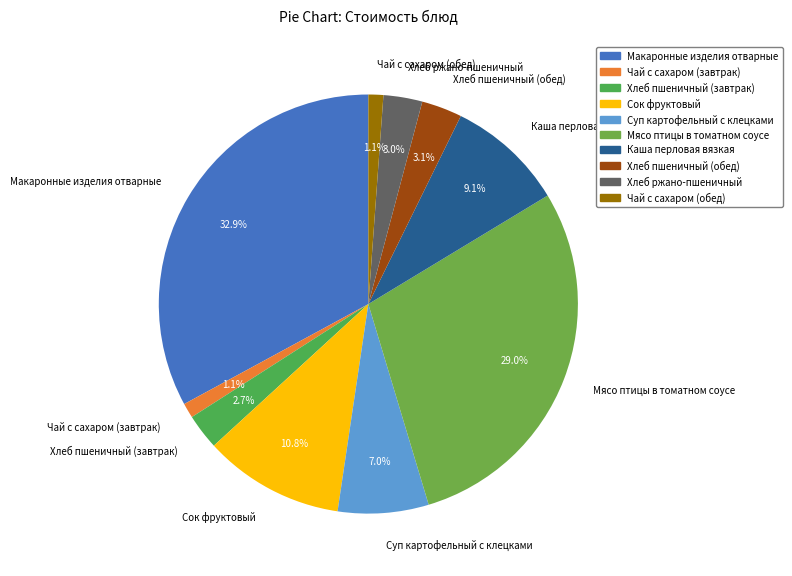

Does Сок фруктовый account for over 50% of the chart?

No